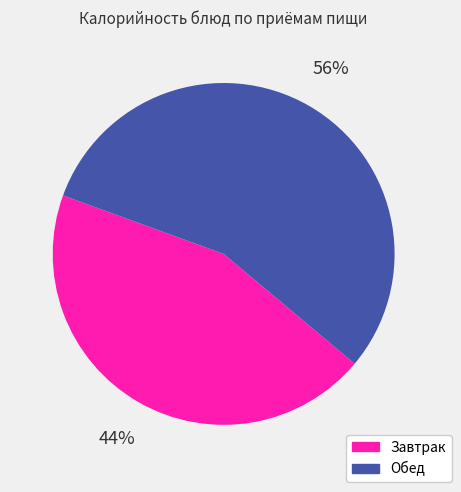

Between Завтрак and Обед, which is larger?

Обед